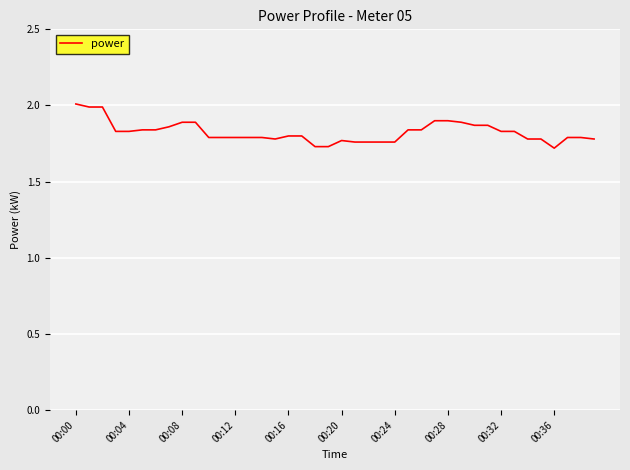

What is the maximum value shown in the chart?

2.0